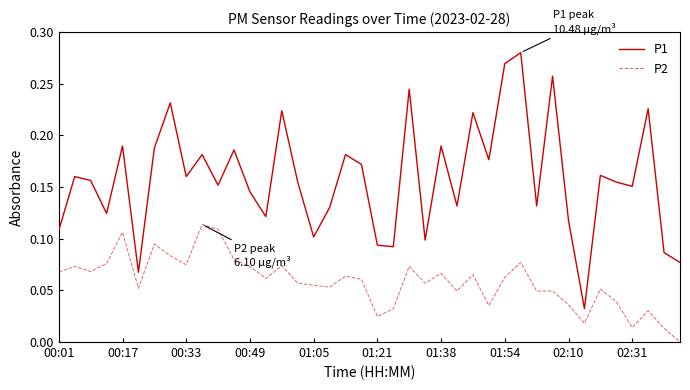

Which series has the largest total across all categories?

P1